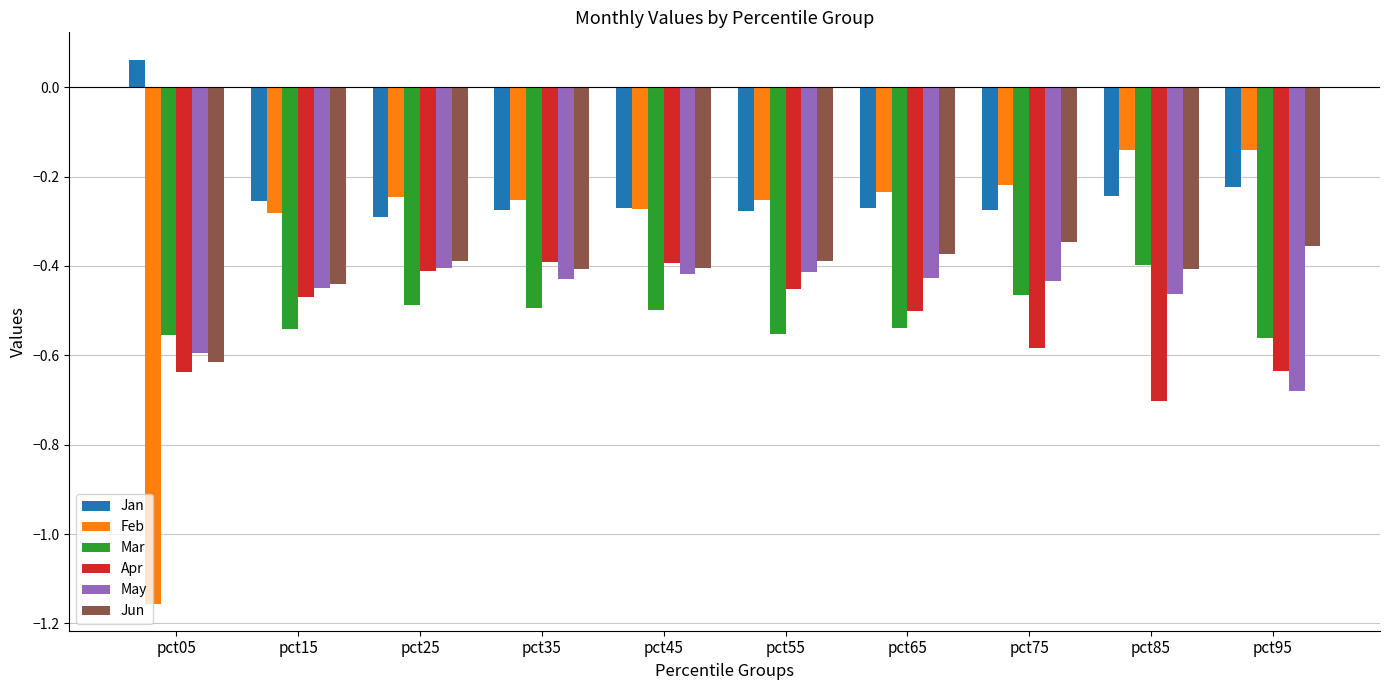

The value of May at pct05 is -0.6. True or false?

True